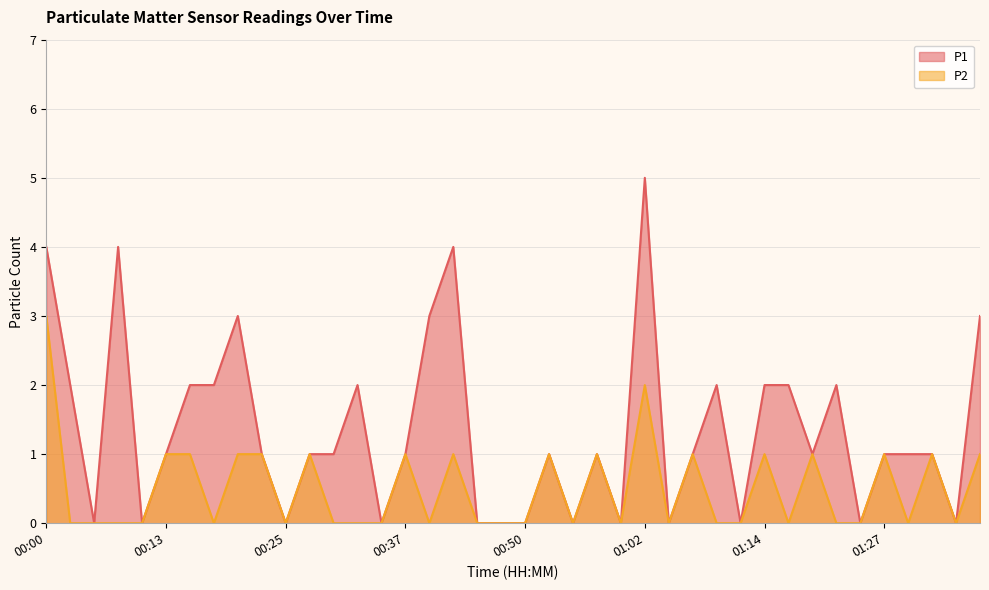

What is the spread (max minus min) of values at 00:00?

1